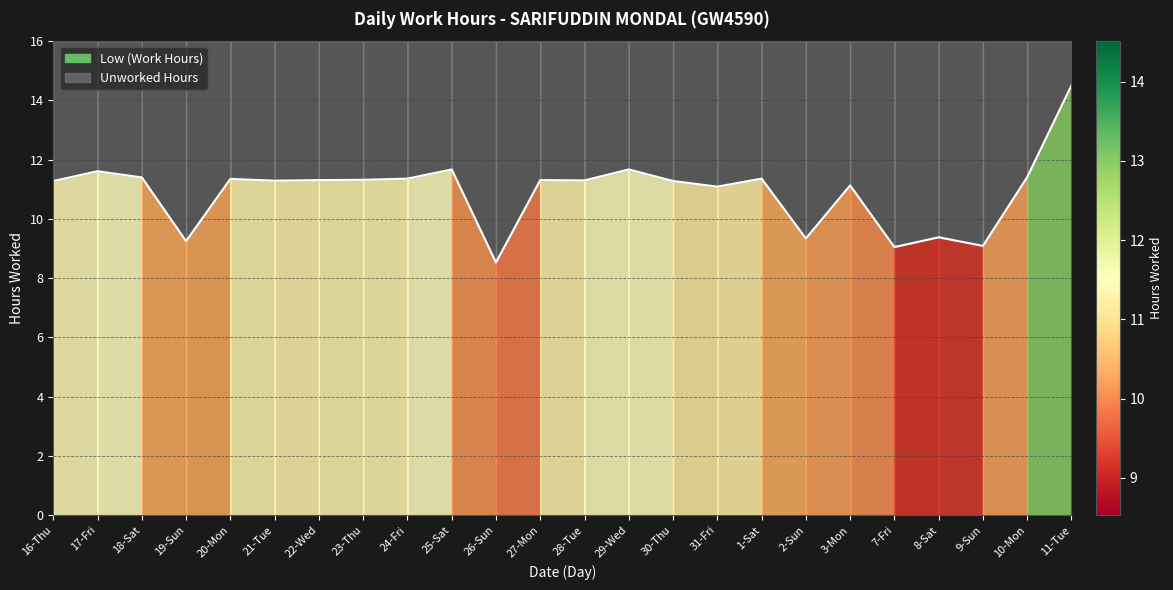

Reading right to left, transcribe all the data shown in this chart.

14.5	11.4	9.1	9.4	9.1	11.1	9.3	11.4	11.1	11.3	11.7	11.3	11.3	8.5	11.7	11.4	11.3	11.3	11.3	11.3	9.2	11.4	11.6	11.3